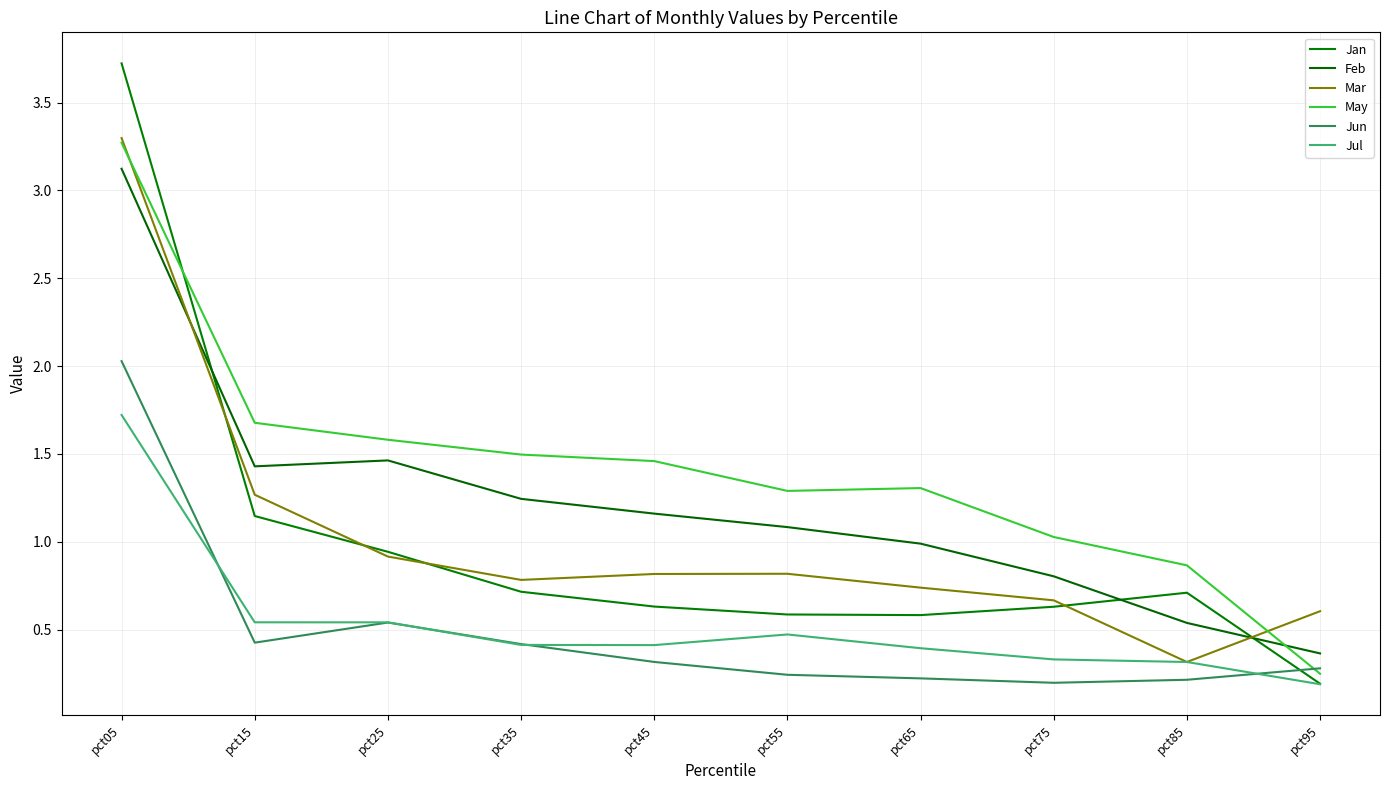

Where is the first local minimum for May?

pct55